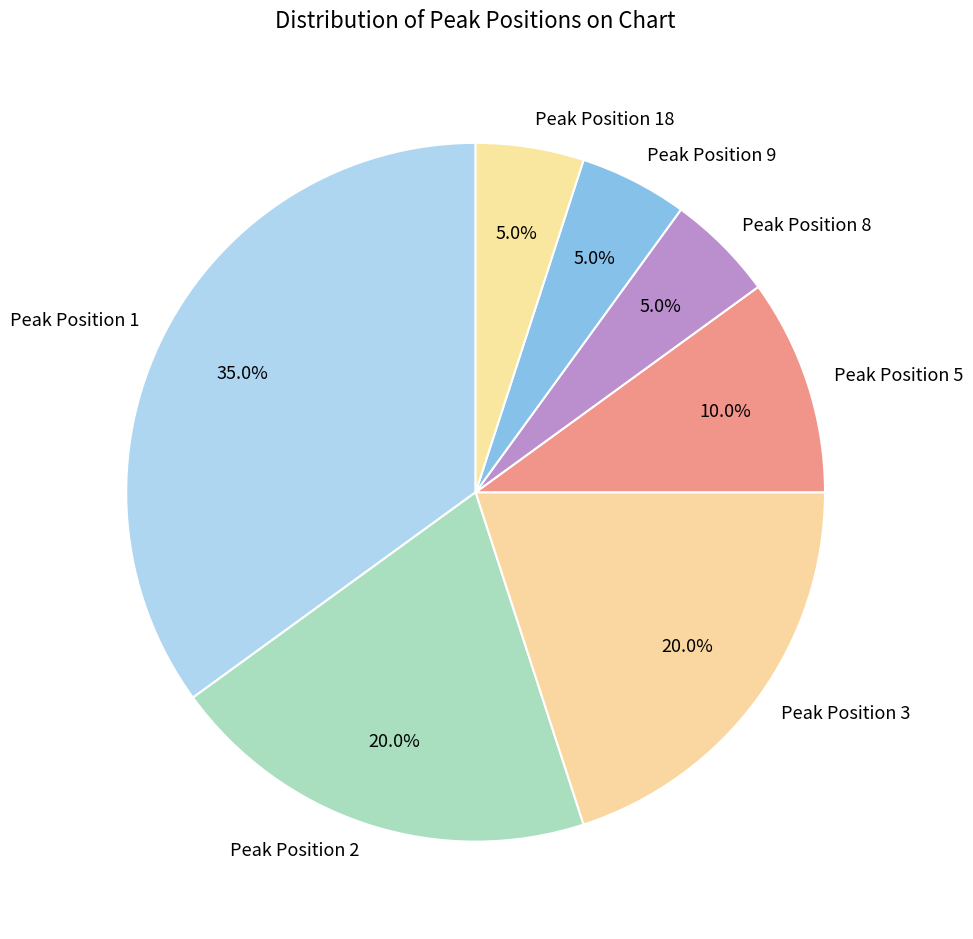

Count the number of slices in the pie.

7